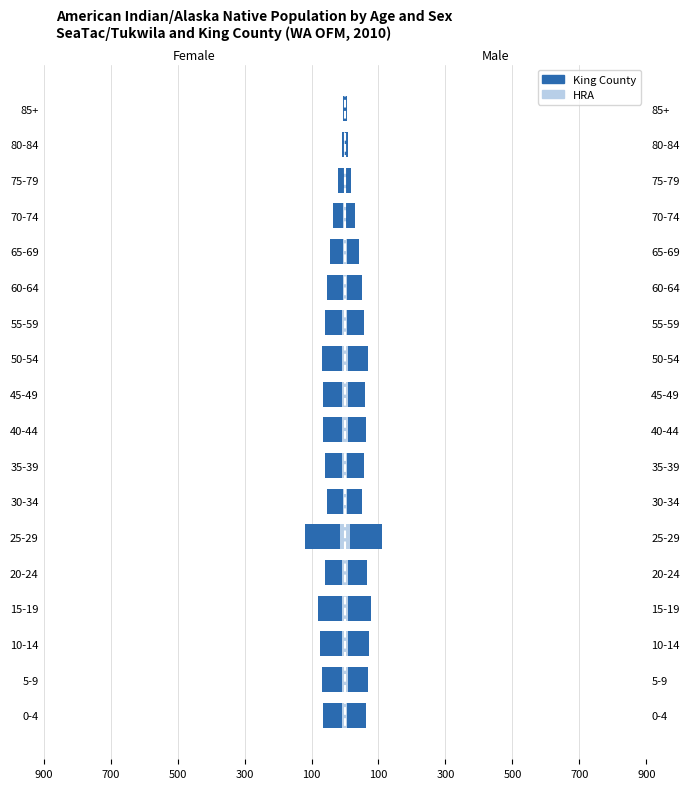

How many values in the King County series exceed -60?

7